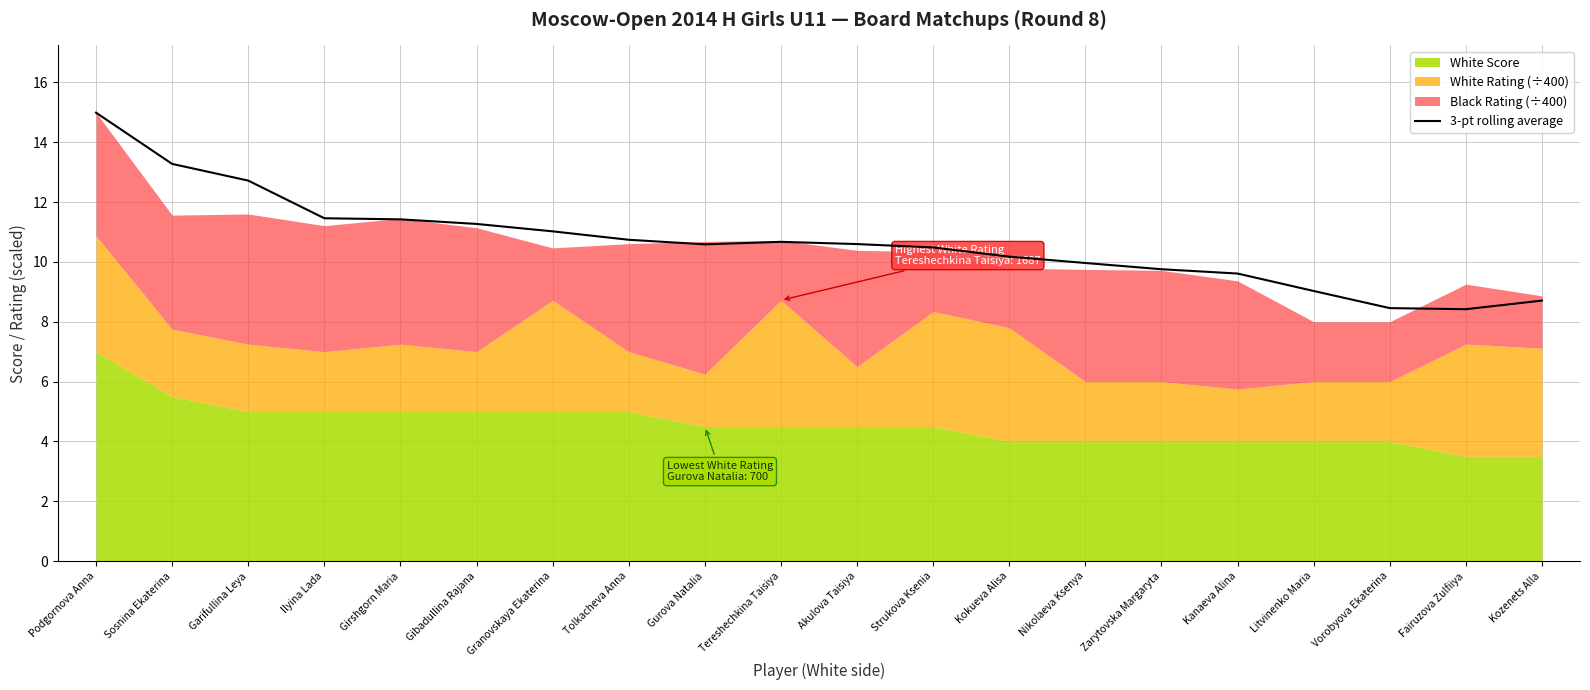

How many lines are shown in the chart?

1